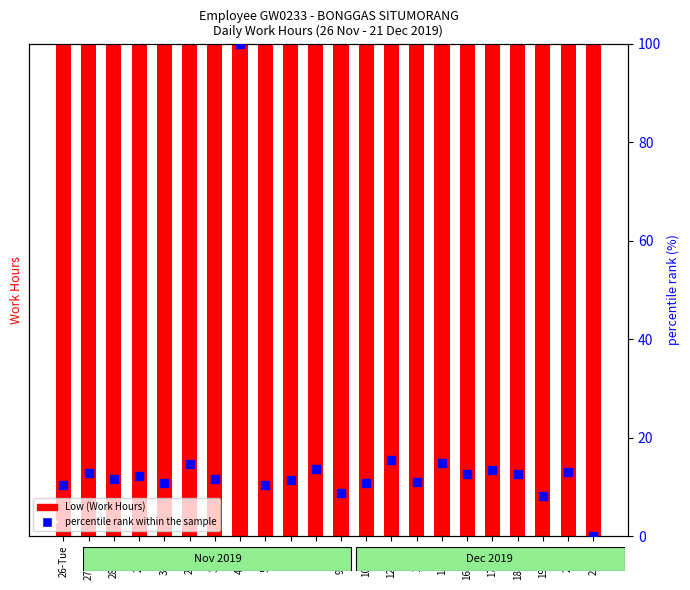

At which category is the sum across all series the highest?

4-Wed